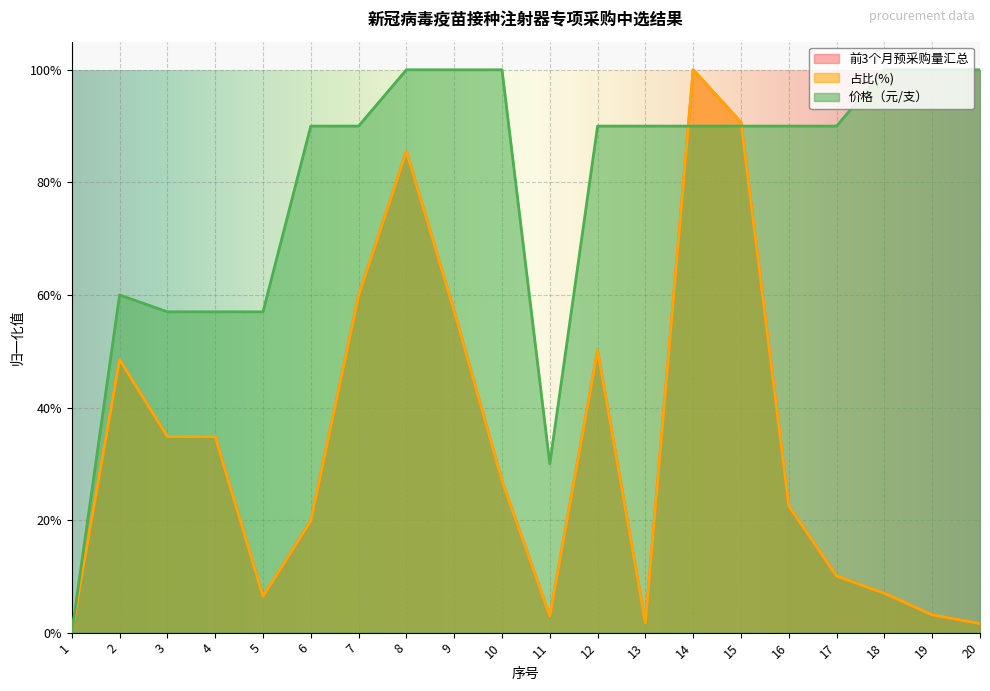

Does the chart display data point markers on the line(s)?

No